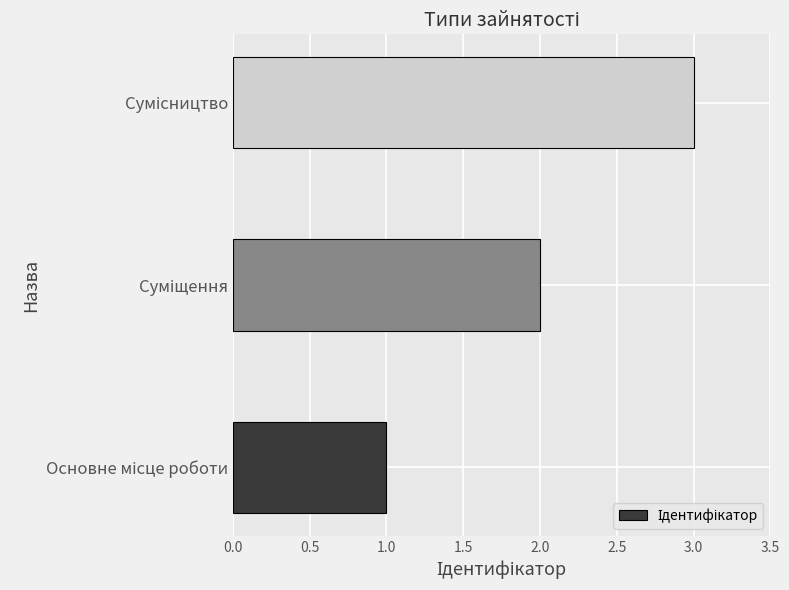

What is the average value?

2